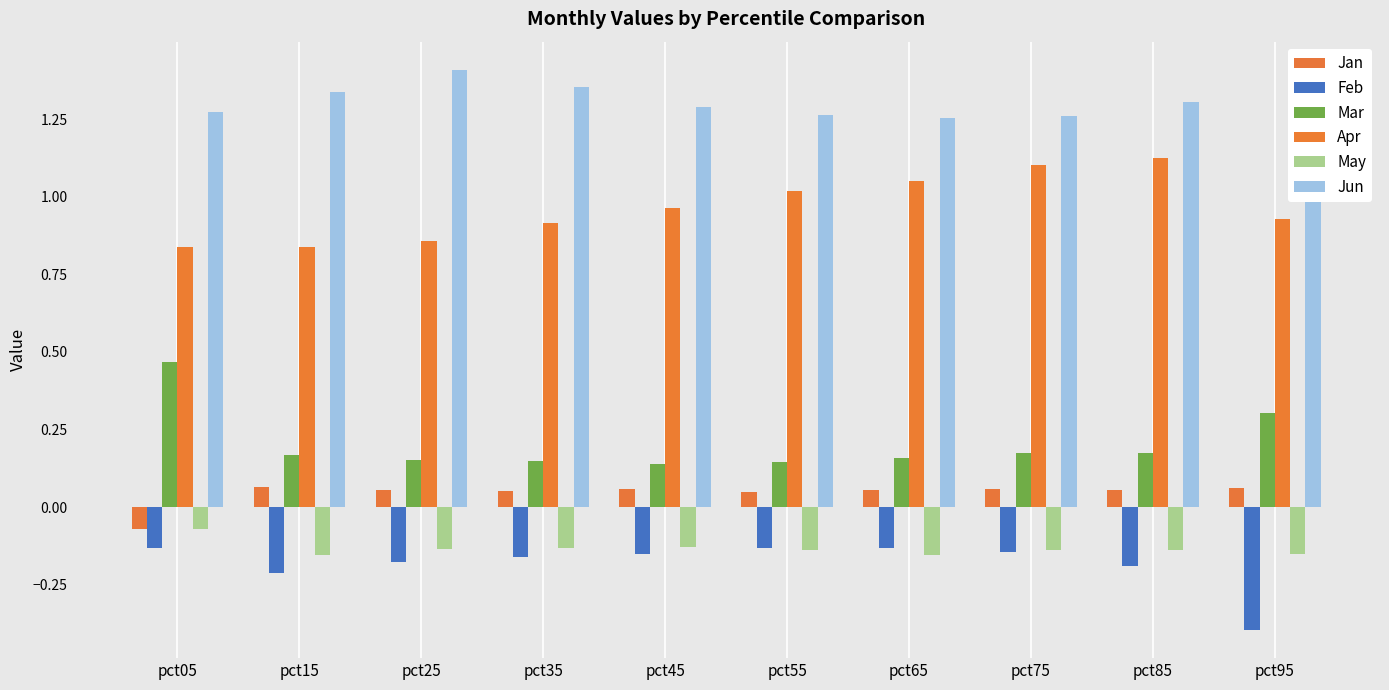

At which label is Feb closest to 0?

pct05